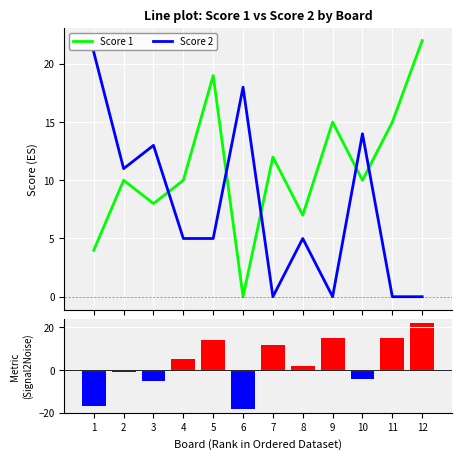

The Score 2 series shows 18 at 6. True or false?

True